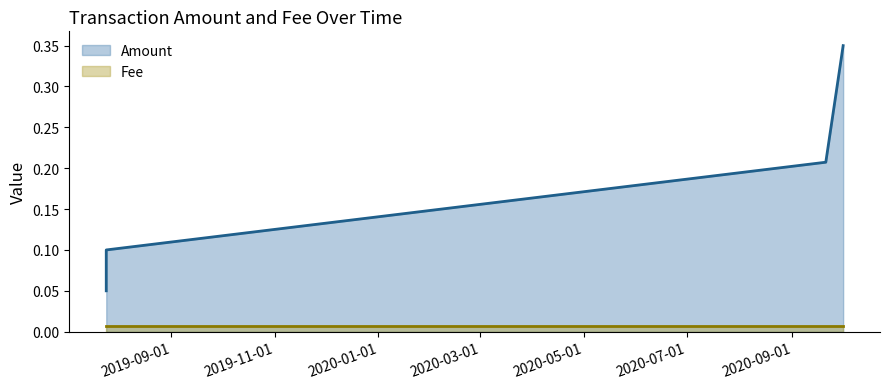

True or false: Fee and Amount cross at least once.

False